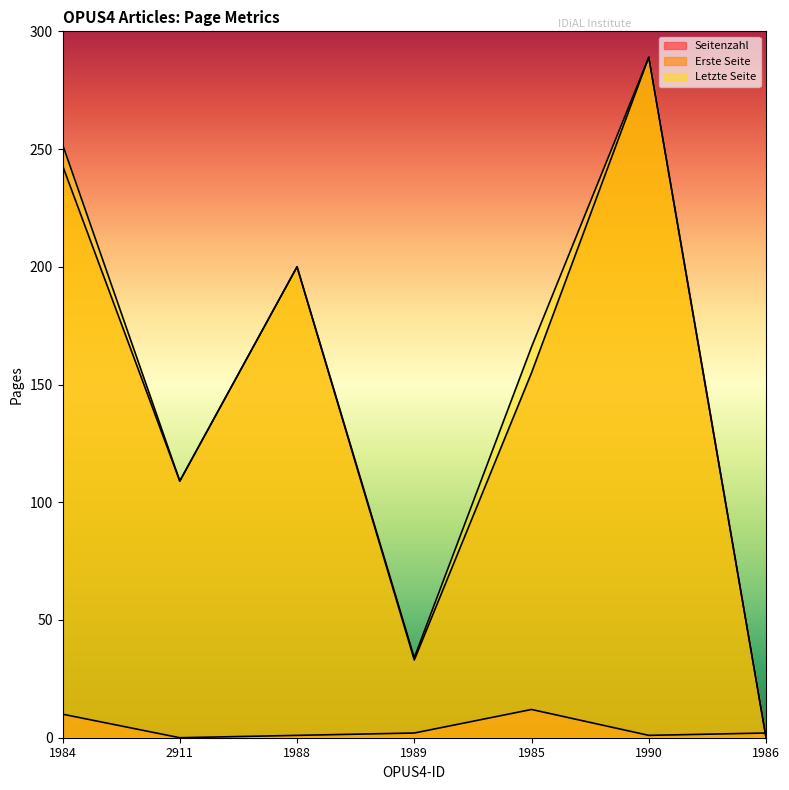

True or false: Letzte Seite and Seitenzahl intersect in this chart.

True